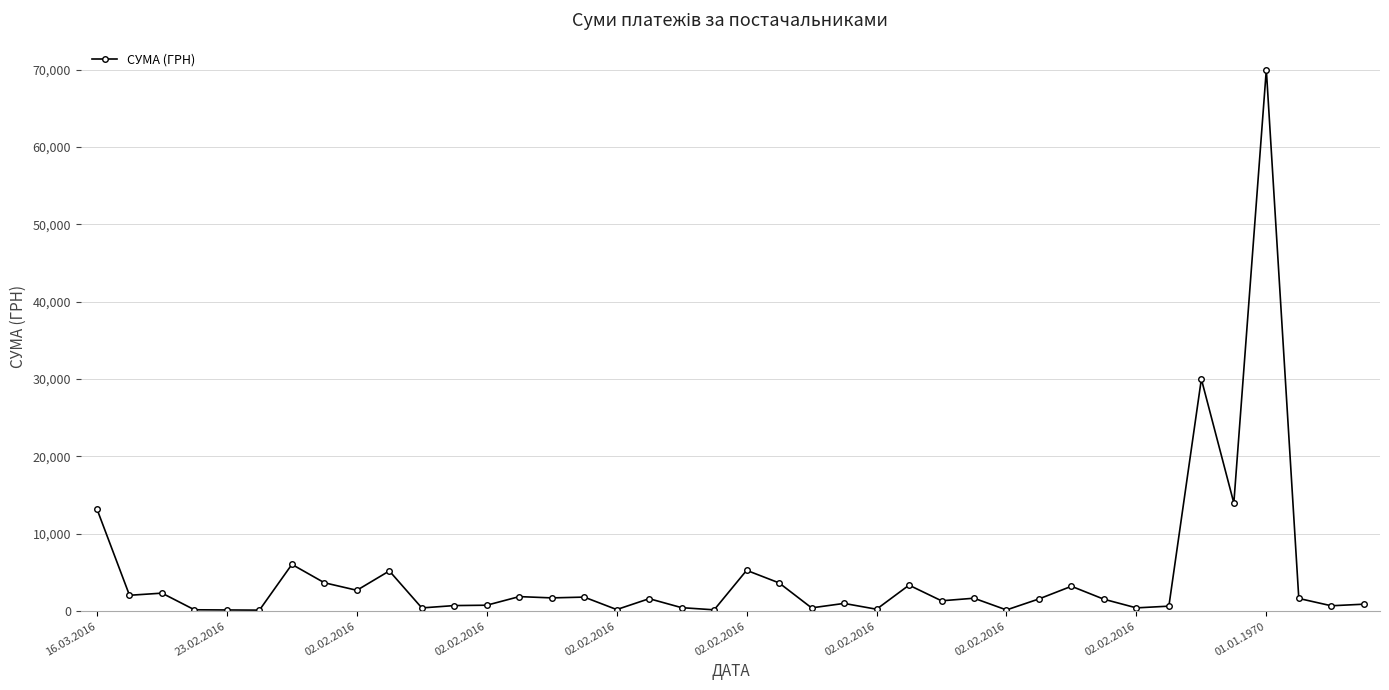

What is the sum of all values?

187294.9